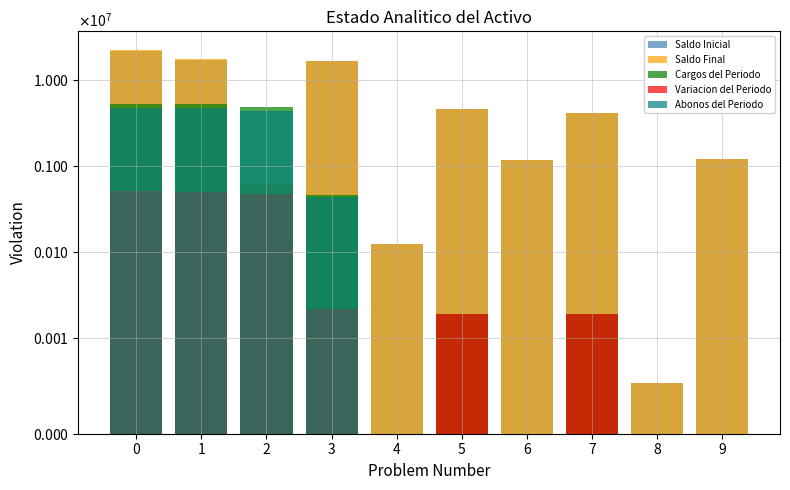

Which series has the largest range (max minus min)?

Saldo Final